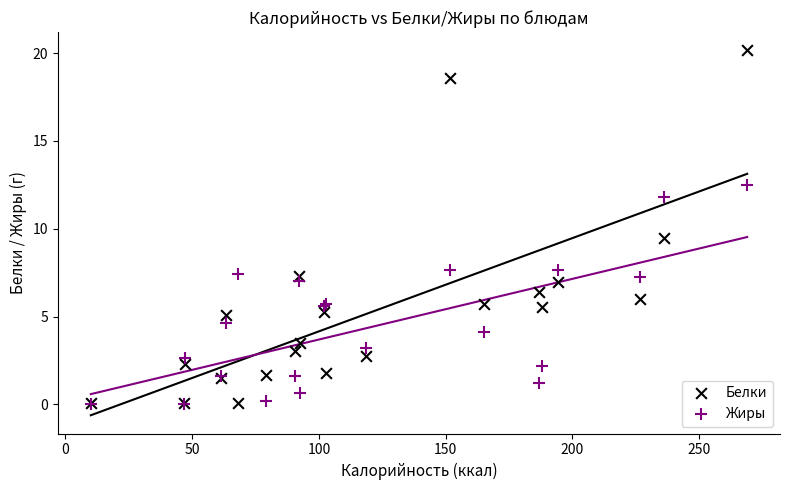

Which series has the largest Y range (max minus min)?

Белки